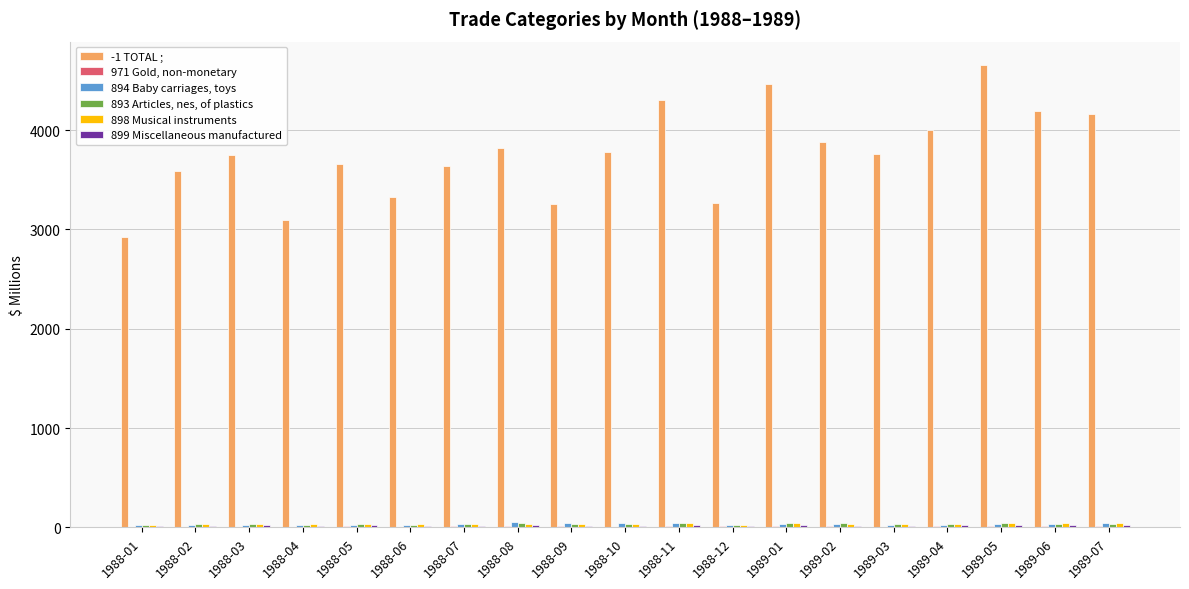

The value of -1 TOTAL ; at 1989-02 is 5511. True or false?

False